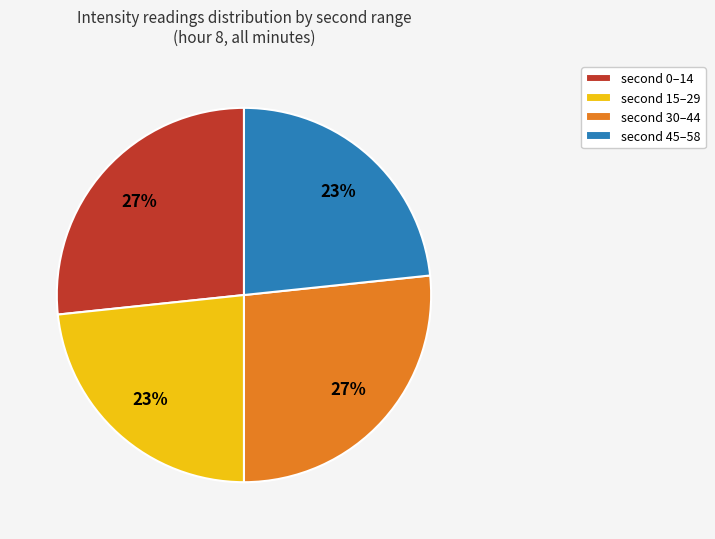

Count the number of slices in the pie.

4